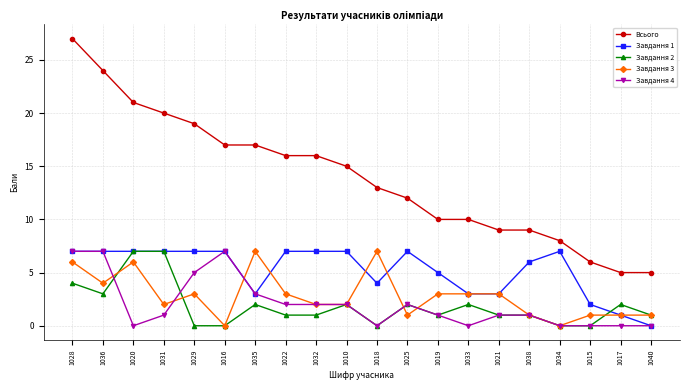

True or false: Завдання 4 has a value of 4 at 1034.

False